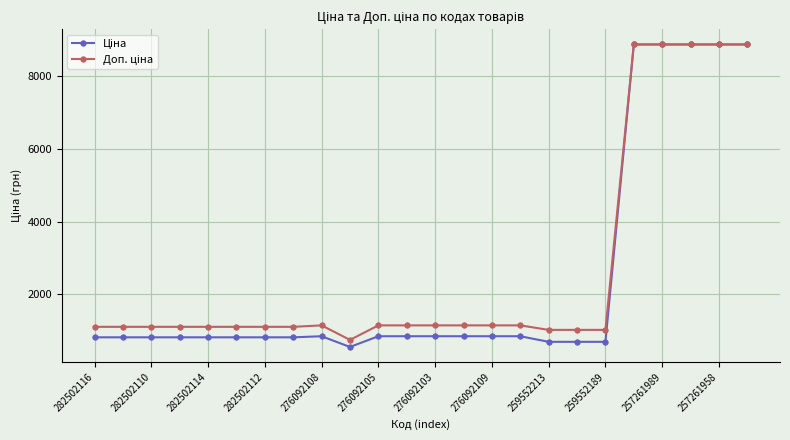

What is the maximum value shown in the chart?

8874.6